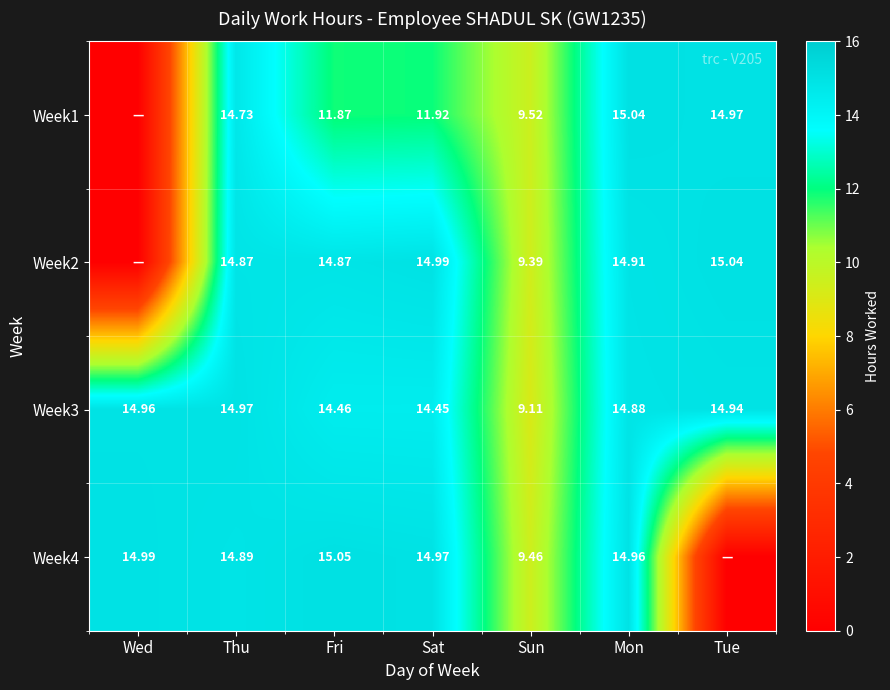

How many values in the Week3 series are below 14?

1